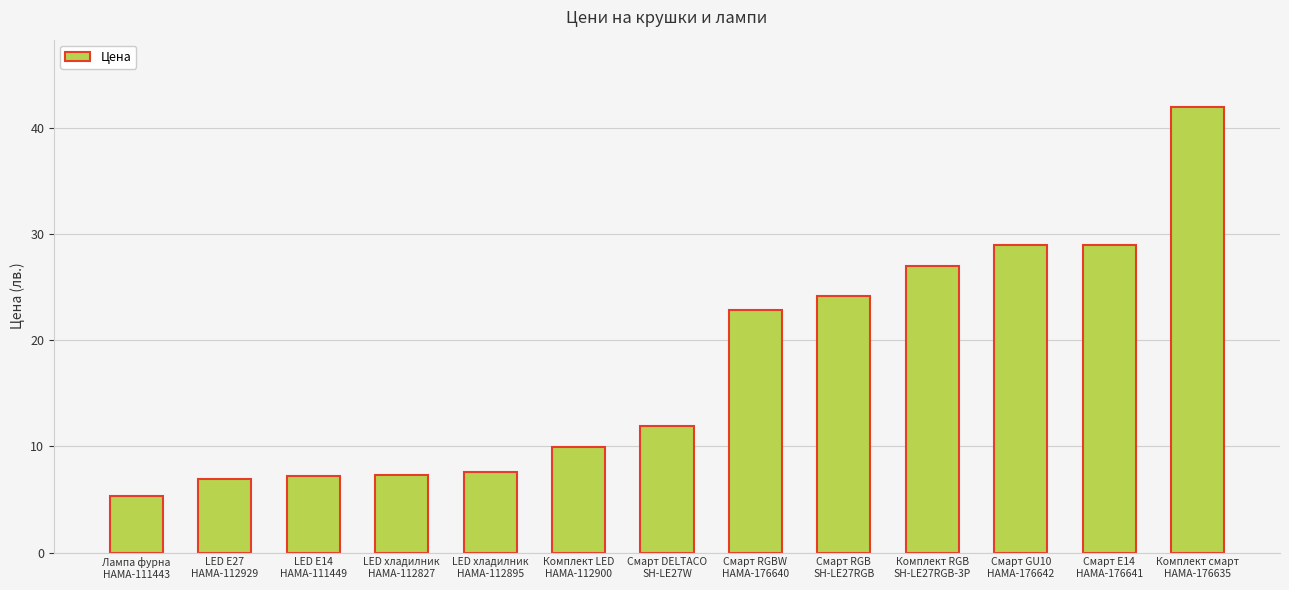

What is the greatest value displayed?

42.0